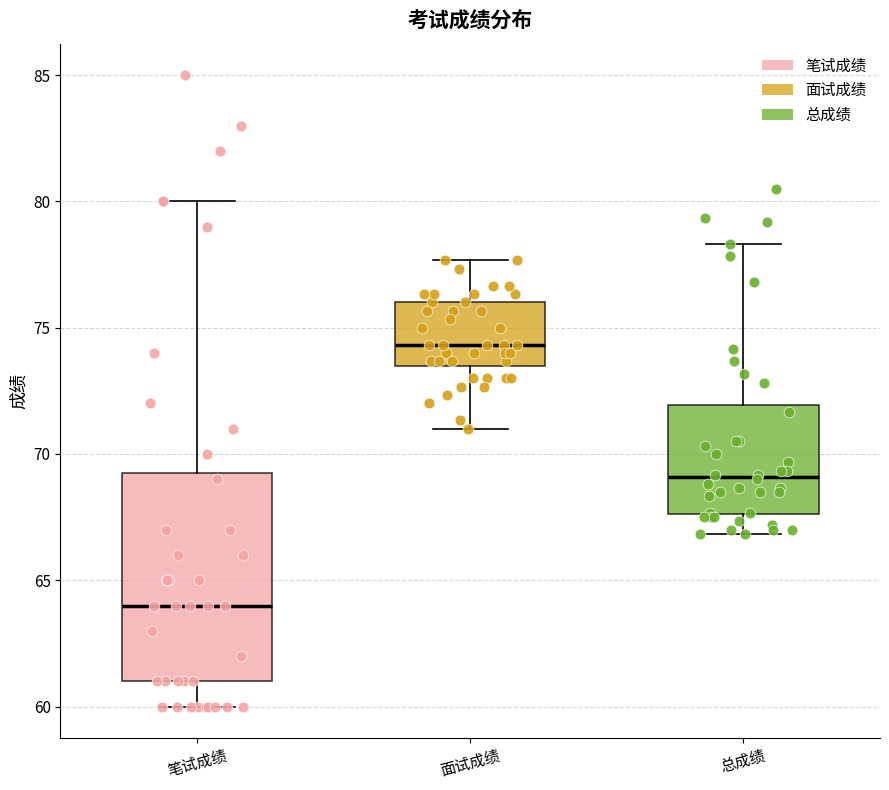

Where does the lower whisker of the box for 笔试成绩 end on the y-axis? The values are not printed on the chart, so give them approximately, as read against the axis.

60.0